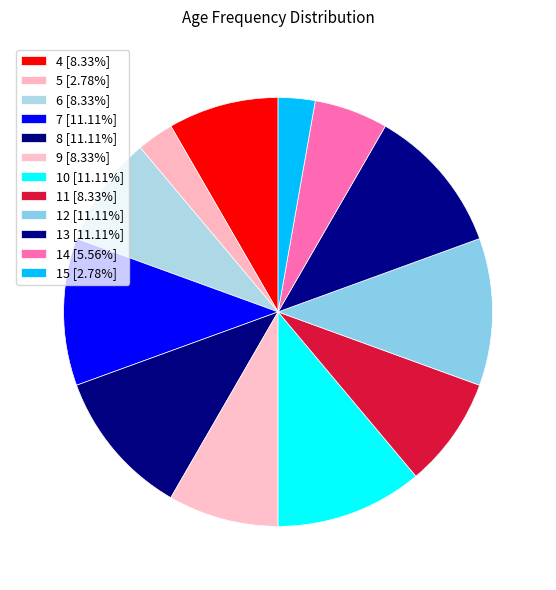

To the nearest percent, what is the combined percentage of 15 and 5?

6%